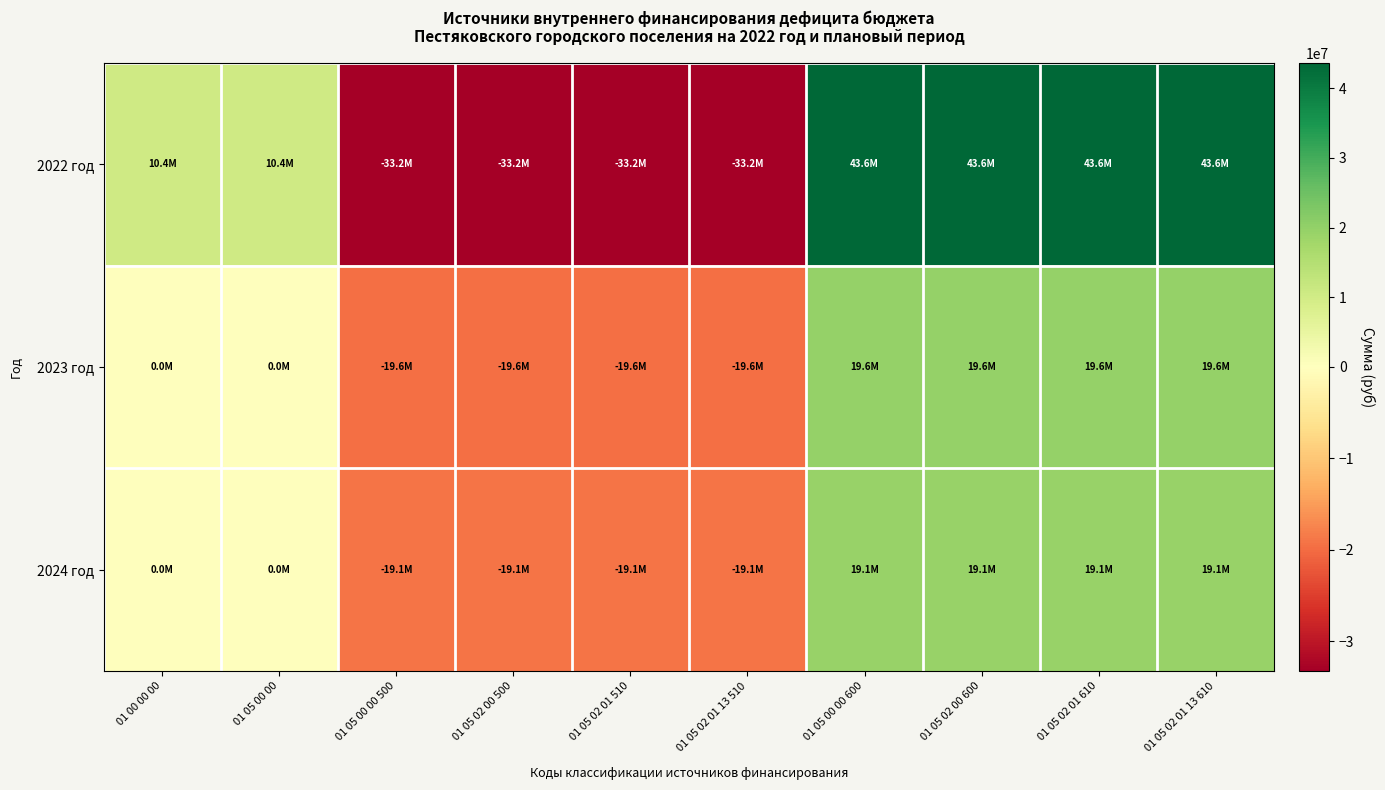

Reading right to left, extract all data points from this chart.

2022 год: 01 05 02 01 13 610=43596581.8	01 05 02 01 610=43596581.8	01 05 02 00 600=43596581.8	01 05 00 00 600=43596581.8	01 05 02 01 13 510=-33230119.0	01 05 02 01 510=-33230119.0	01 05 02 00 500=-33230119.0	01 05 00 00 500=-33230119.0	01 05 00 00=10366462.7	01 00 00 00=10366462.7
2023 год: 01 05 02 01 13 610=19573061.8	01 05 02 01 610=19573061.8	01 05 02 00 600=19573061.8	01 05 00 00 600=19573061.8	01 05 02 01 13 510=-19573061.8	01 05 02 01 510=-19573061.8	01 05 02 00 500=-19573061.8	01 05 00 00 500=-19573061.8	01 05 00 00=0.0	01 00 00 00=0.0
2024 год: 01 05 02 01 13 610=19074998.8	01 05 02 01 610=19074998.8	01 05 02 00 600=19074998.8	01 05 00 00 600=19074998.8	01 05 02 01 13 510=-19074998.8	01 05 02 01 510=-19074998.8	01 05 02 00 500=-19074998.8	01 05 00 00 500=-19074998.8	01 05 00 00=0.0	01 00 00 00=0.0